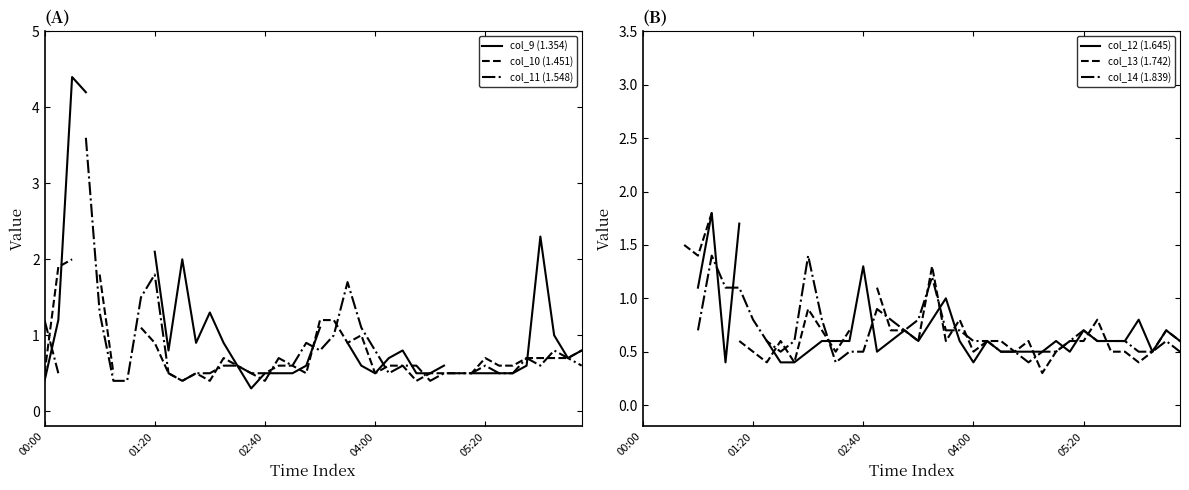

In col_12 (1.645), how many points are higher than both neighbors (excluding endpoints)?

9